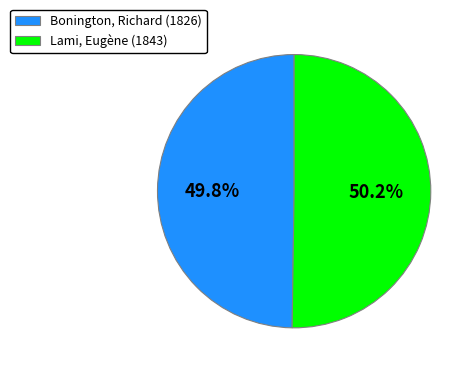

Rank the categories by value from lowest to highest.

Bonington, Richard (1826), Lami, Eugène (1843)